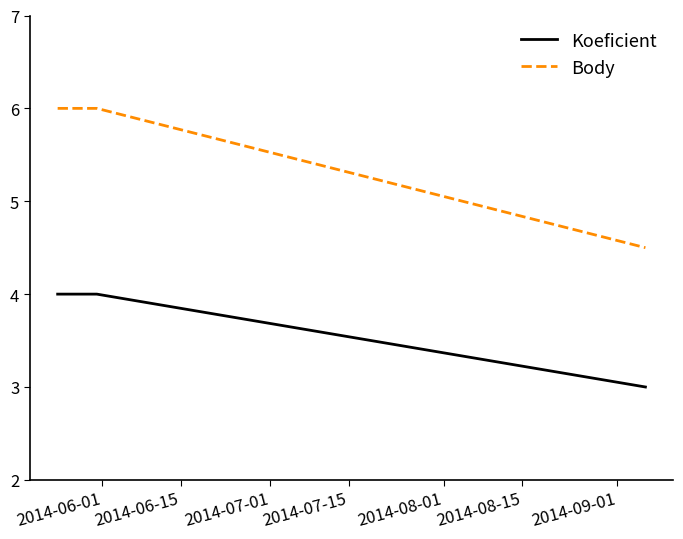

Which series has the largest range (max minus min)?

Body